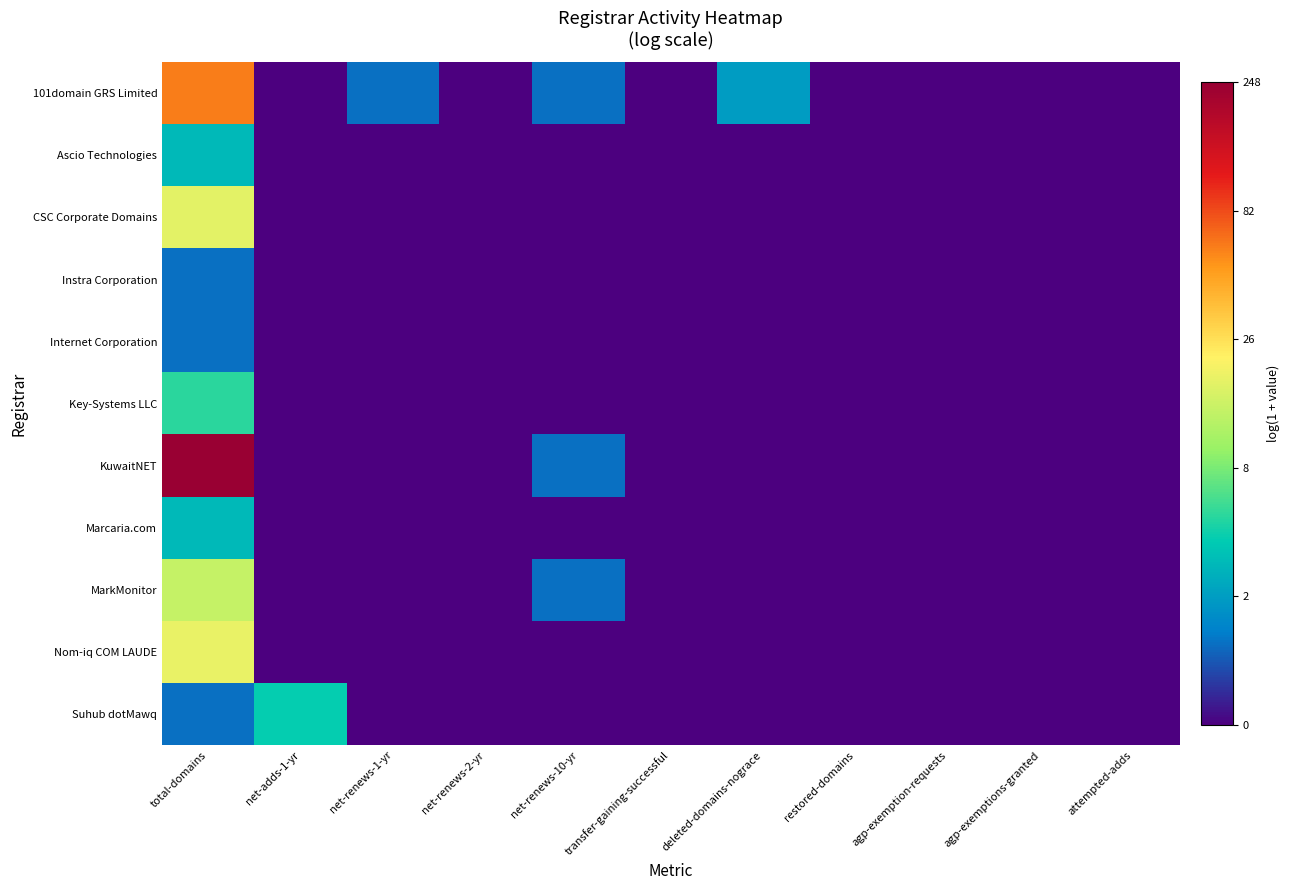

Rank the series at total-domains from highest to lowest value.

KuwaitNET, 101domain GRS Limited, Nom-iq COM LAUDE, CSC Corporate Domains, MarkMonitor, Key-Systems LLC, Ascio Technologies, Marcaria.com, Instra Corporation, Internet Corporation, Suhub dotMawq